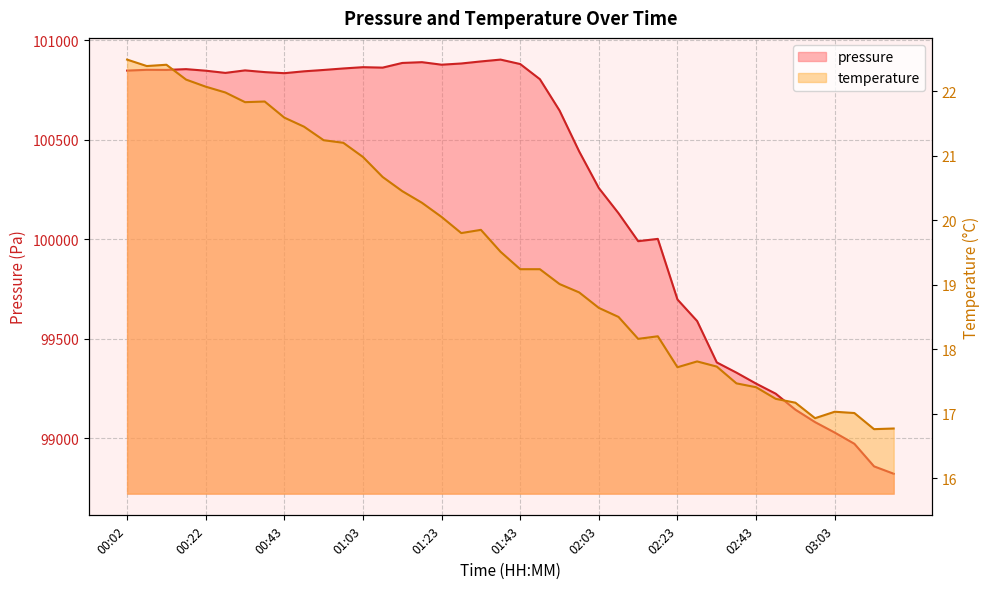

True or false: temperature has more than 2 points higher than both neighbors.

True